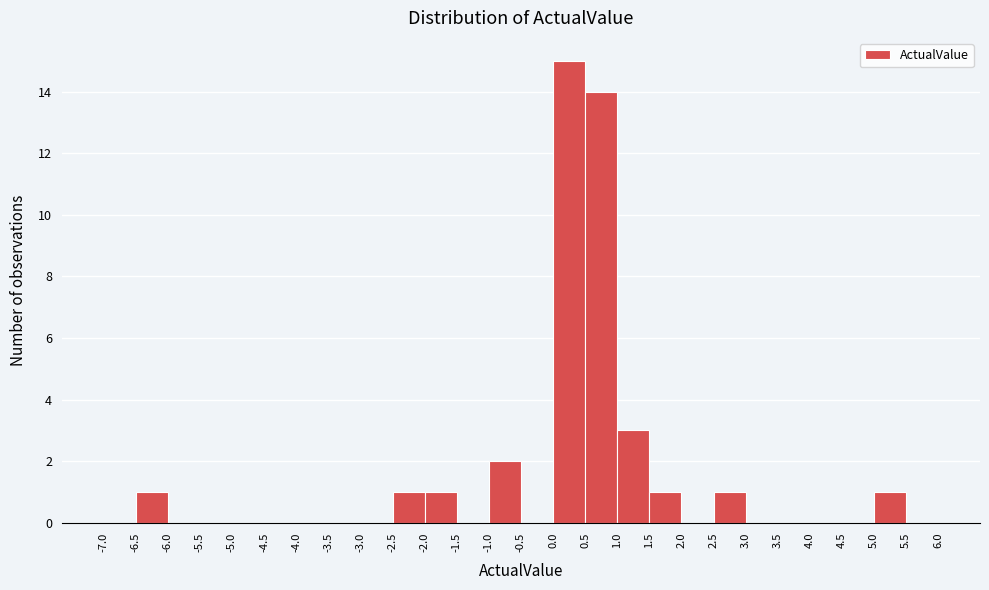

Reading left to right, list every bar in this chart as the range it spans on the x-axis followed by its height. The values are not printed on the chart, so give them approximately, as read against the axis.

-7.0 to -6.5: 0
-6.5 to -6.0: 1
-6.0 to -5.5: 0
-5.5 to -5.0: 0
-5.0 to -4.5: 0
-4.5 to -4.0: 0
-4.0 to -3.5: 0
-3.5 to -3.0: 0
-3.0 to -2.5: 0
-2.5 to -2.0: 1
-2.0 to -1.5: 1
-1.5 to -1.0: 0
-1.0 to -0.5: 2
-0.5 to 0.0: 0
0.0 to 0.5: 15
0.5 to 1.0: 14
1.0 to 1.5: 3
1.5 to 2.0: 1
2.0 to 2.5: 0
2.5 to 3.0: 1
3.0 to 3.5: 0
3.5 to 4.0: 0
4.0 to 4.5: 0
4.5 to 5.0: 0
5.0 to 5.5: 1
5.5 to 6.0: 0